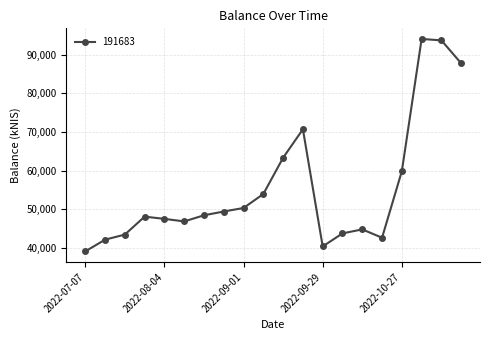

Is this an area chart (filled region under the line)?

No